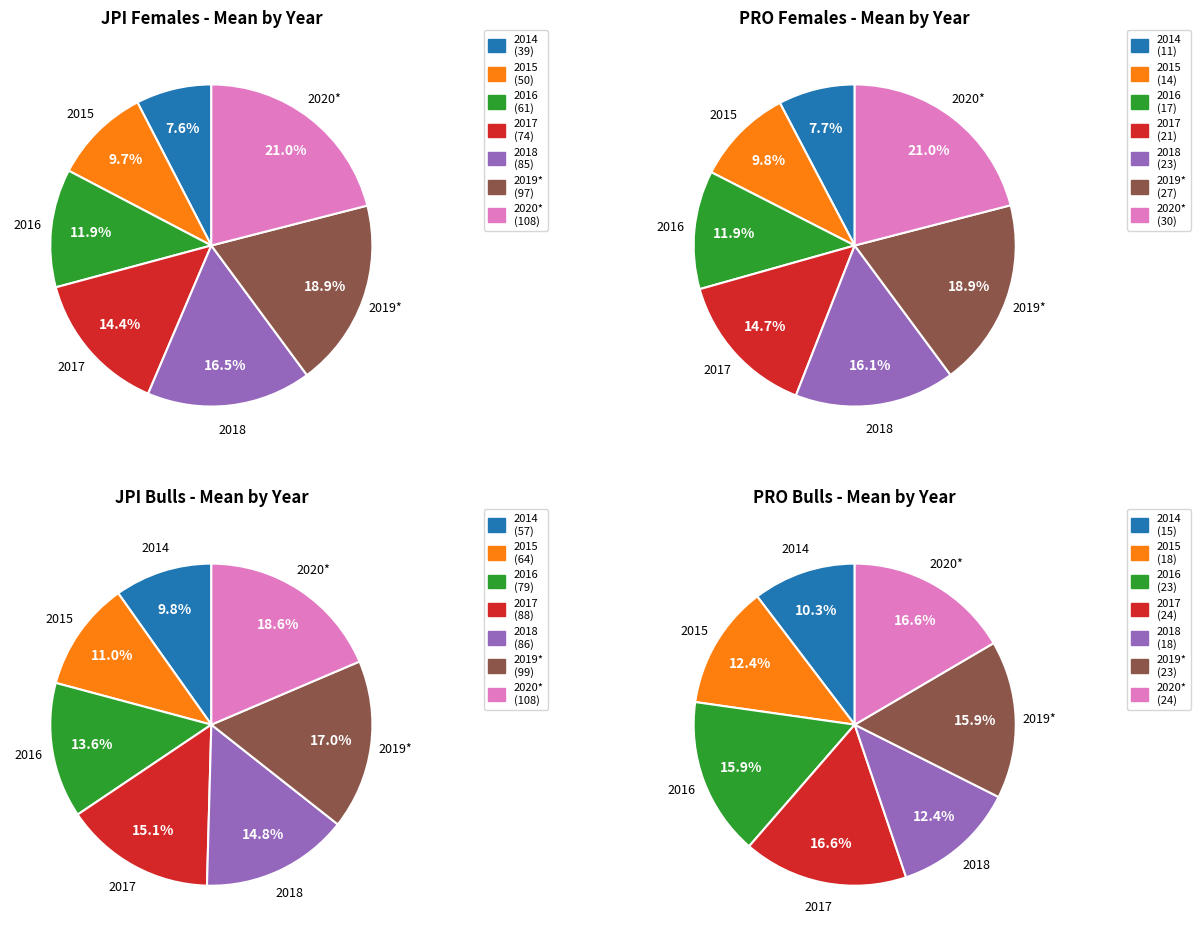

Is there a majority slice in this chart?

No